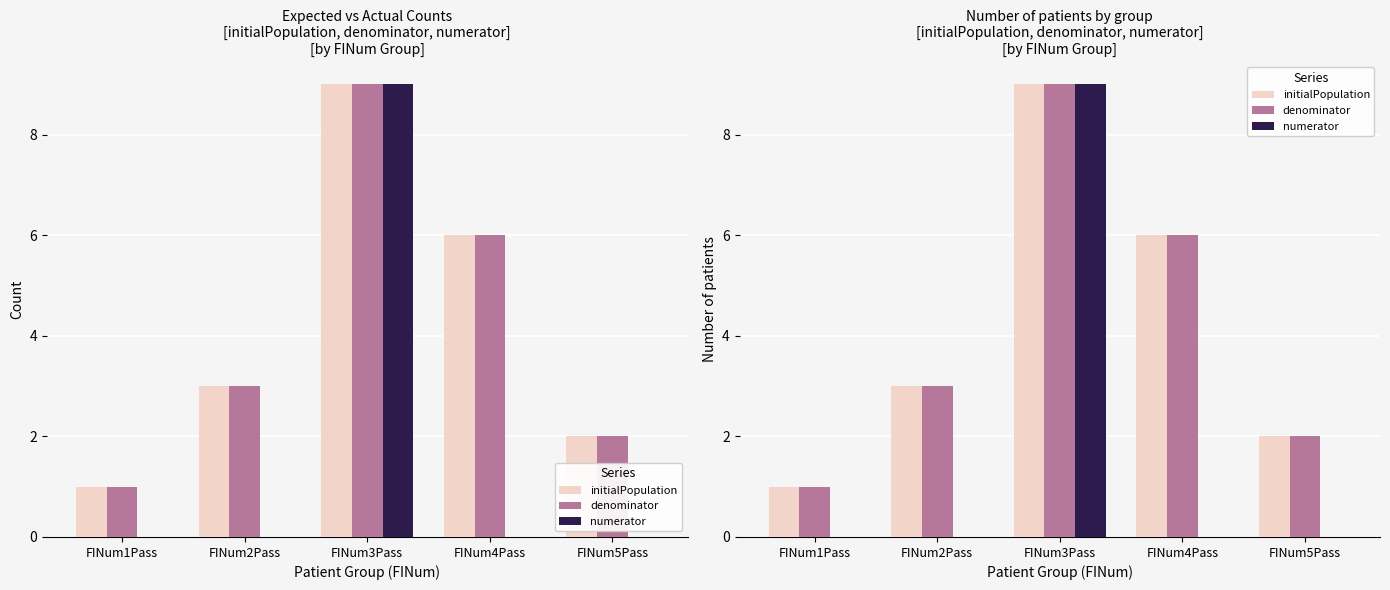

List the labels in order of denominator value, smallest first.

FINum1Pass, FINum5Pass, FINum2Pass, FINum4Pass, FINum3Pass